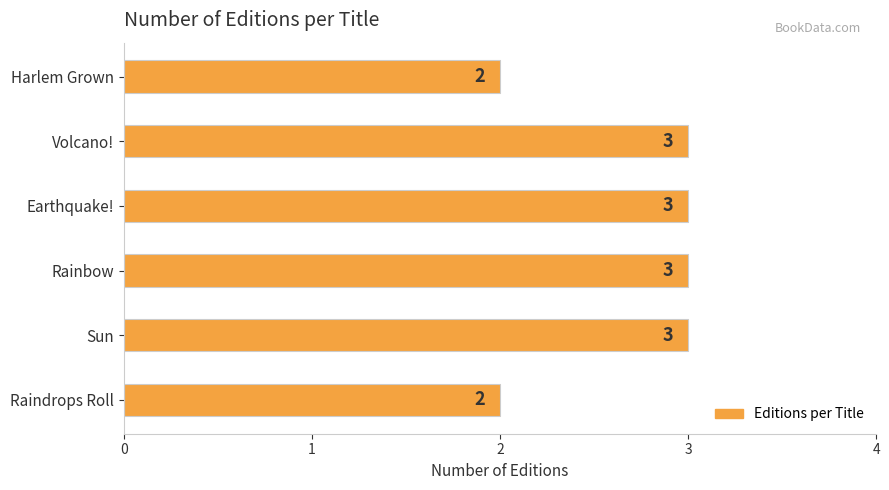

What is the minimum value shown in the chart?

2